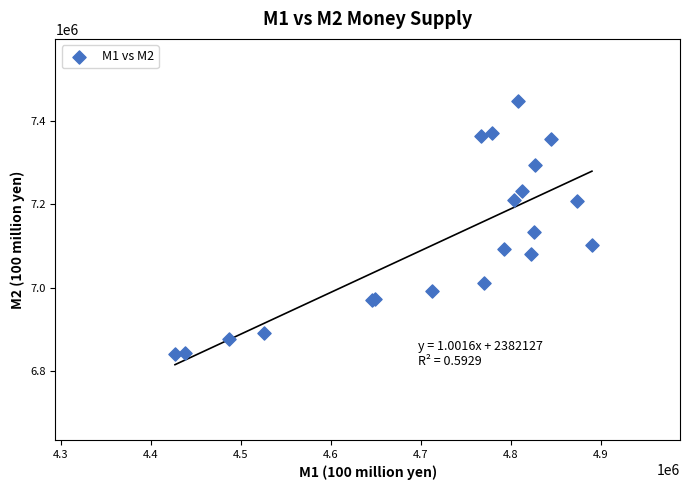

What Y value in the scatter plot is closest to 7143967?

7132929